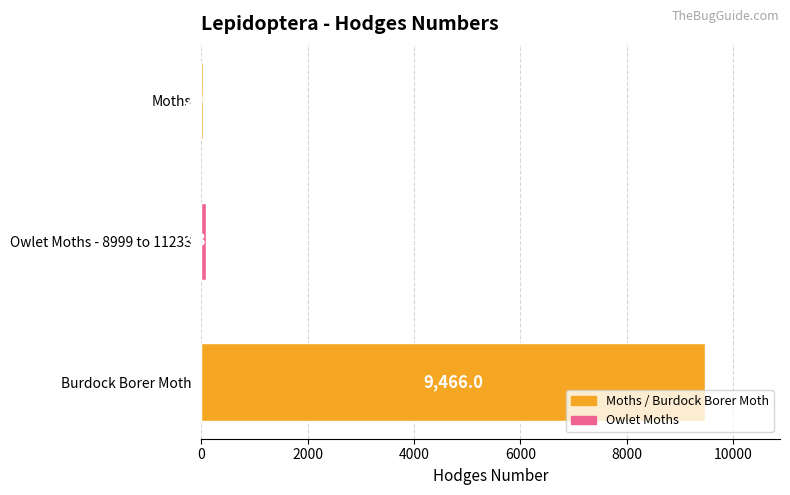

What is the greatest value displayed?

9466.0